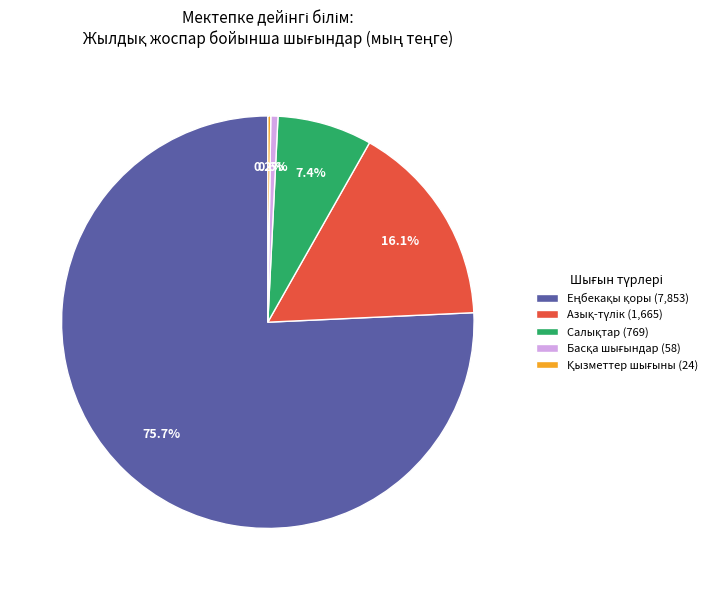

Does any single category account for the majority?

Yes